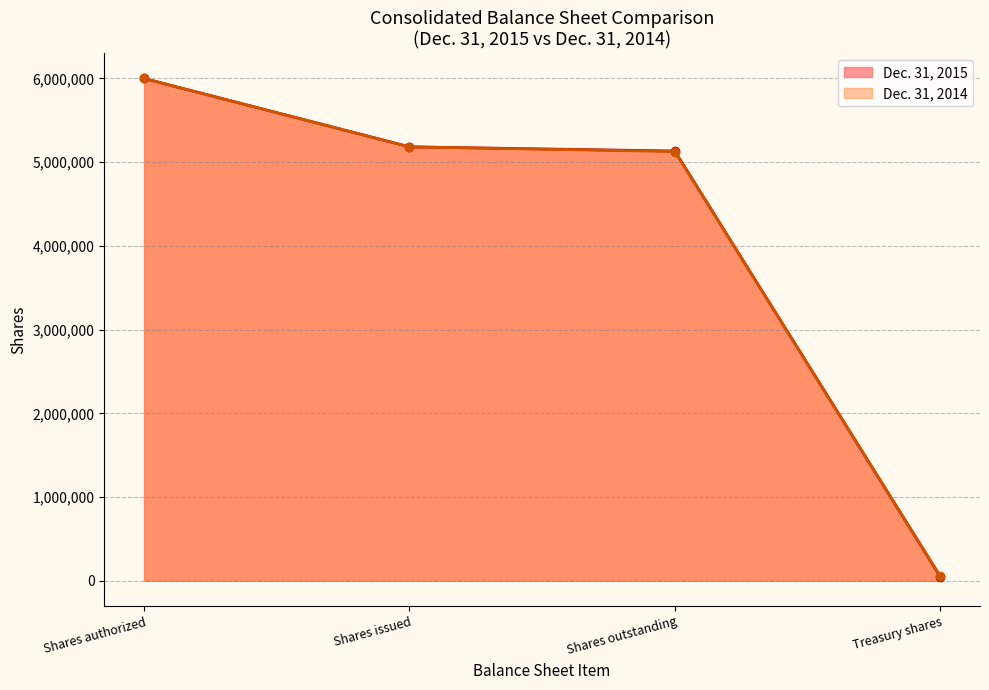

Which category has the lowest value in the Dec. 31, 2015 series?

Treasury shares